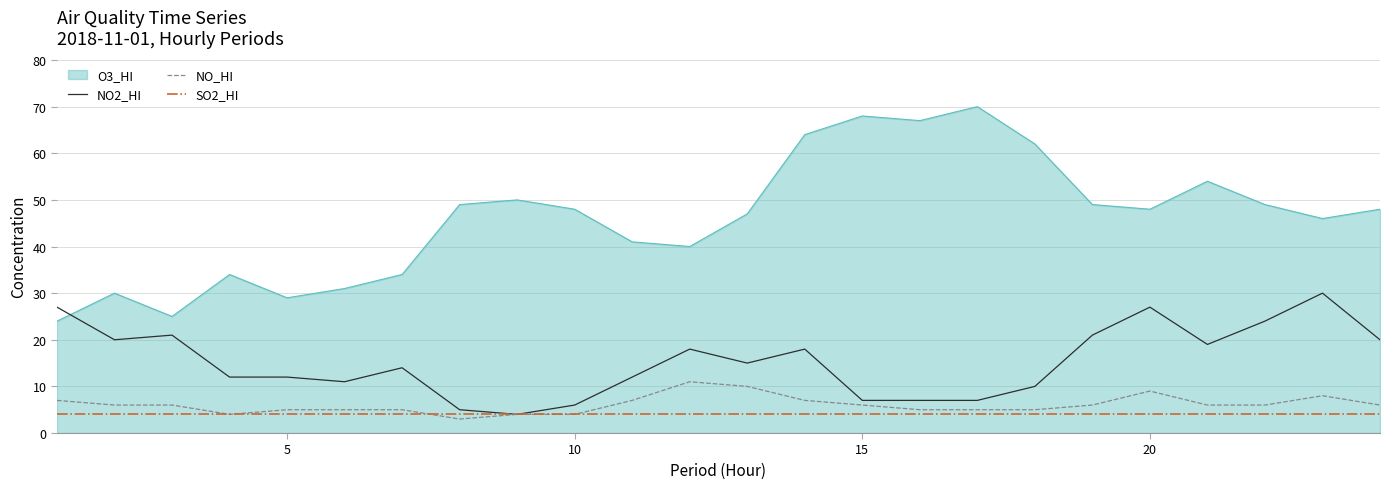

What is the maximum value shown in the chart?

70